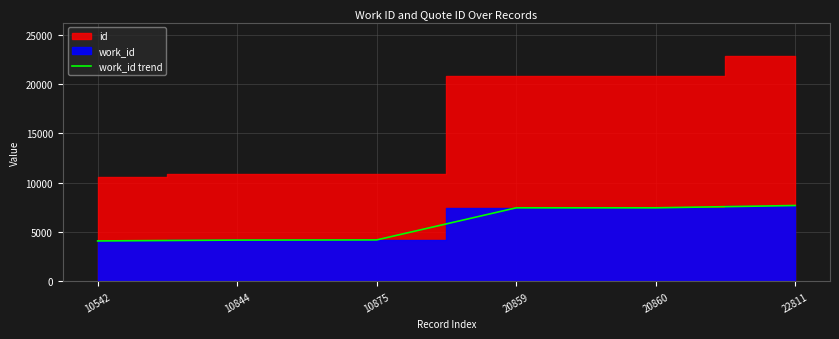

What is the difference between the values at 10844 and 20860?

3272